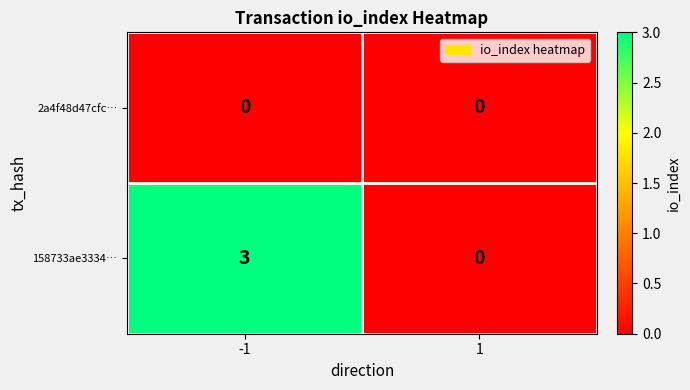

Rank the series by their average value, from lowest to highest.

2a4f48d47cfc…, 158733ae3334…